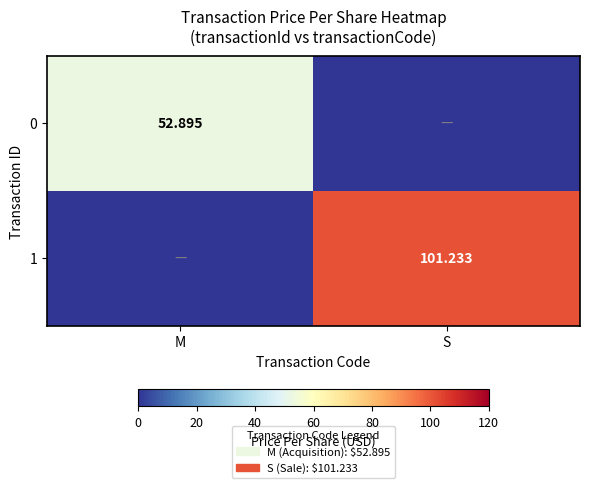

At which category is the sum across all series the highest?

S